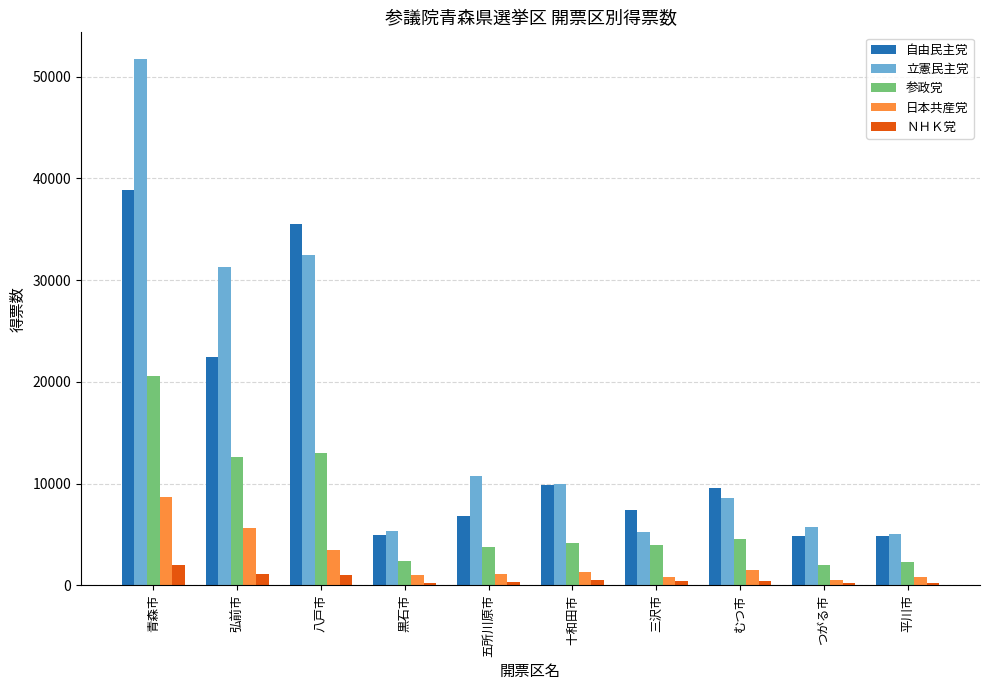

What position from the left is 青森市?

1